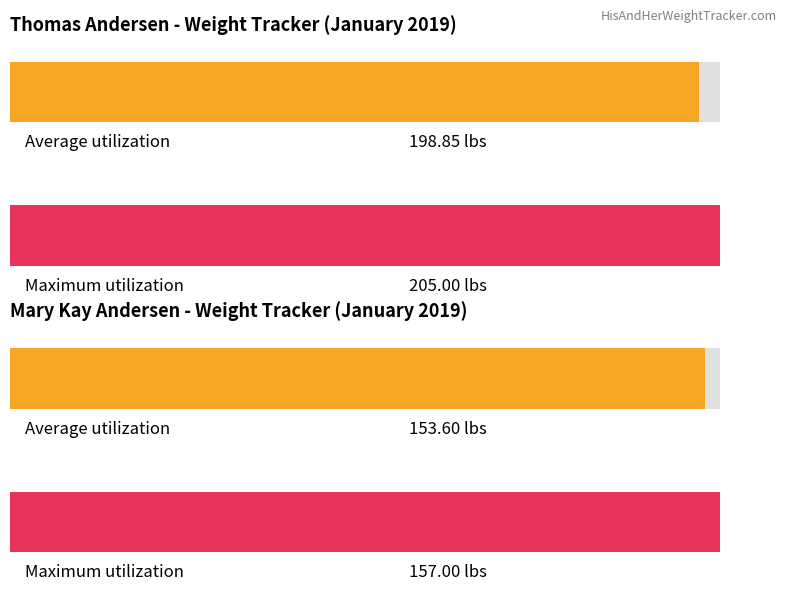

True or false: Thomas Andersen has a value of 205.0 at Maximum Weight.

True